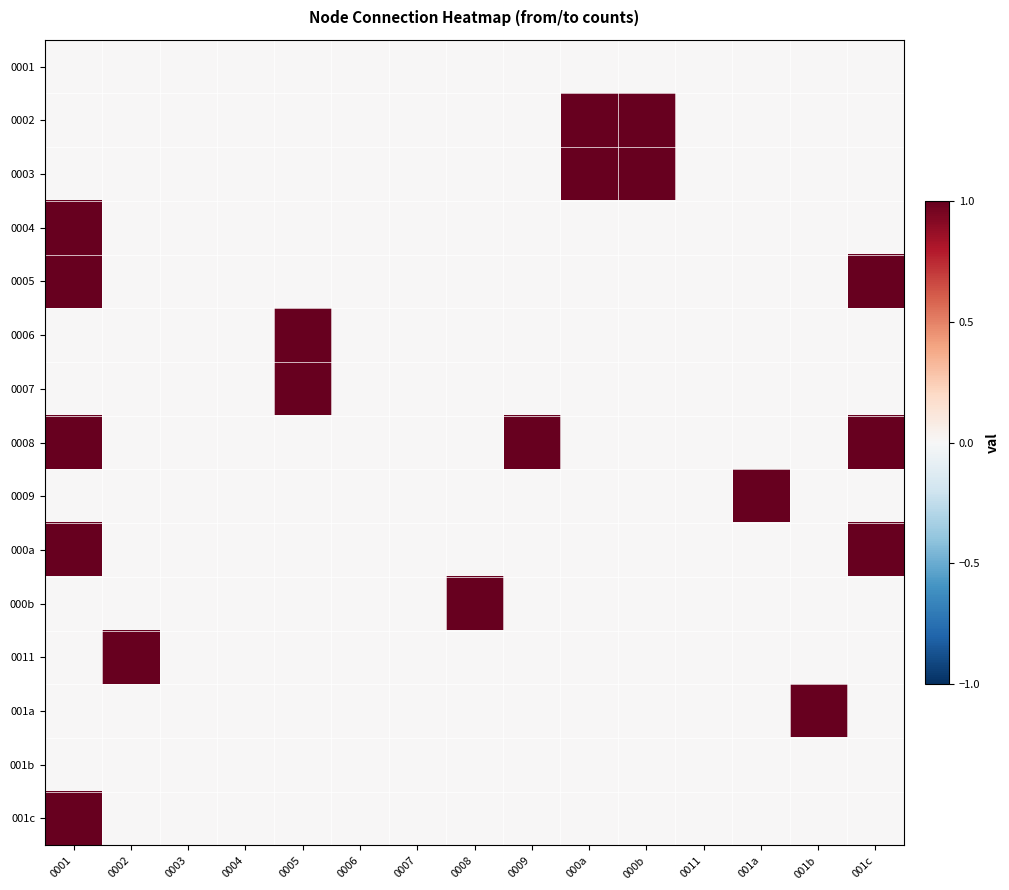

Is it true that 0005 equals 1 at 001c?

True